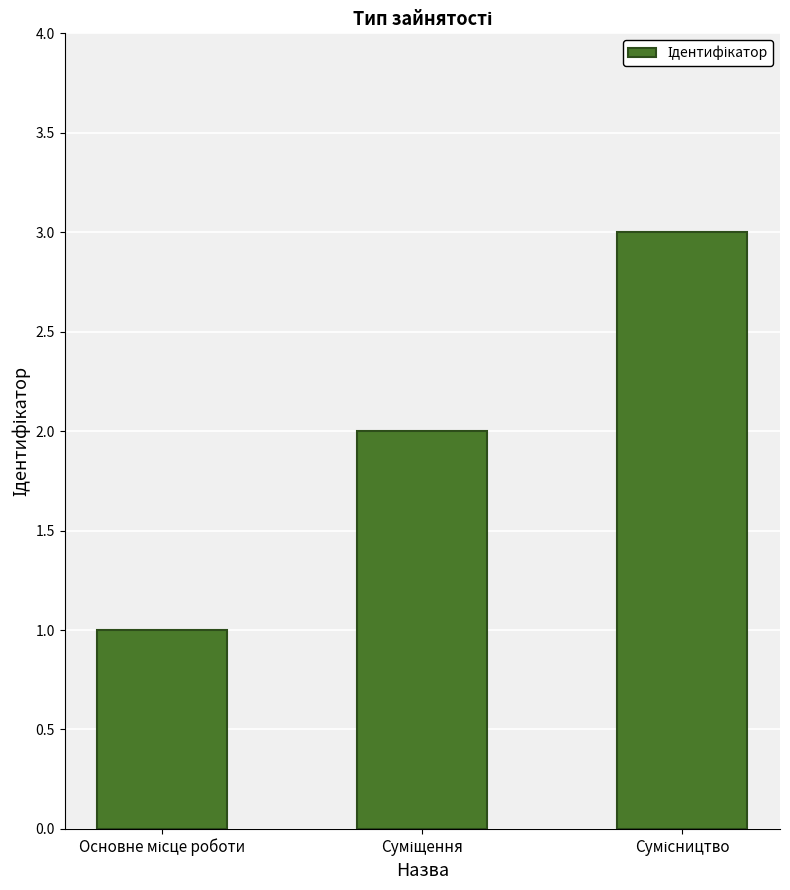

What is the smallest value displayed?

1